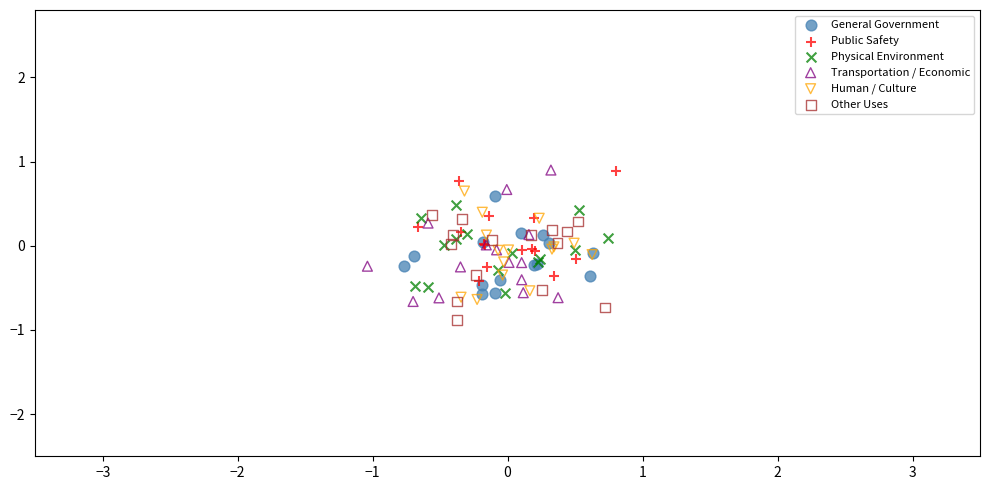

Which series has the largest Y range (max minus min)?

Transportation / Economic